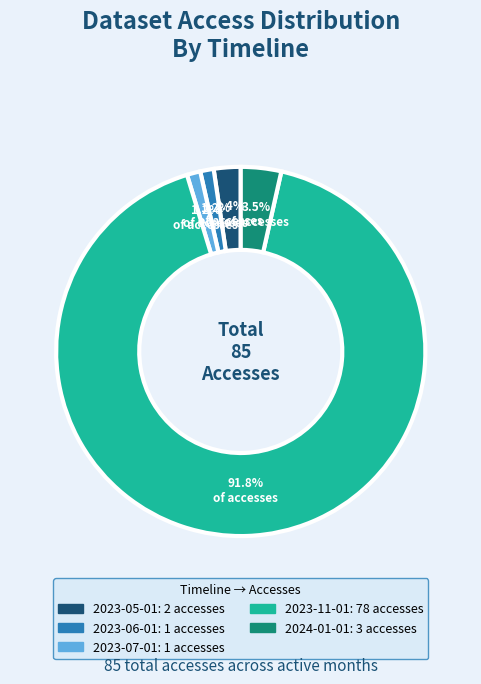

Which slice represents more than half of the pie?

2023-11-01